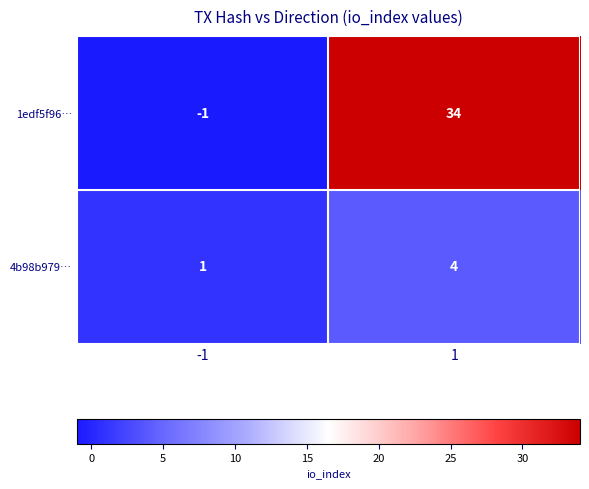

What is the spread (max minus min) of values at 1?

30